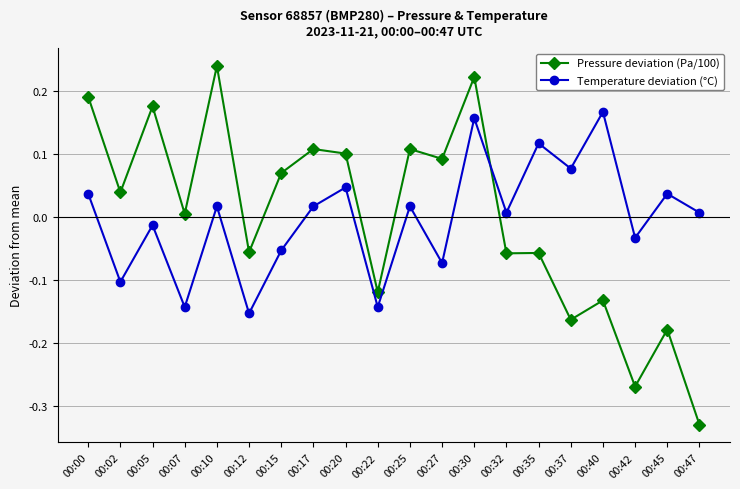

At how many categories does at least one series exceed 0?

17